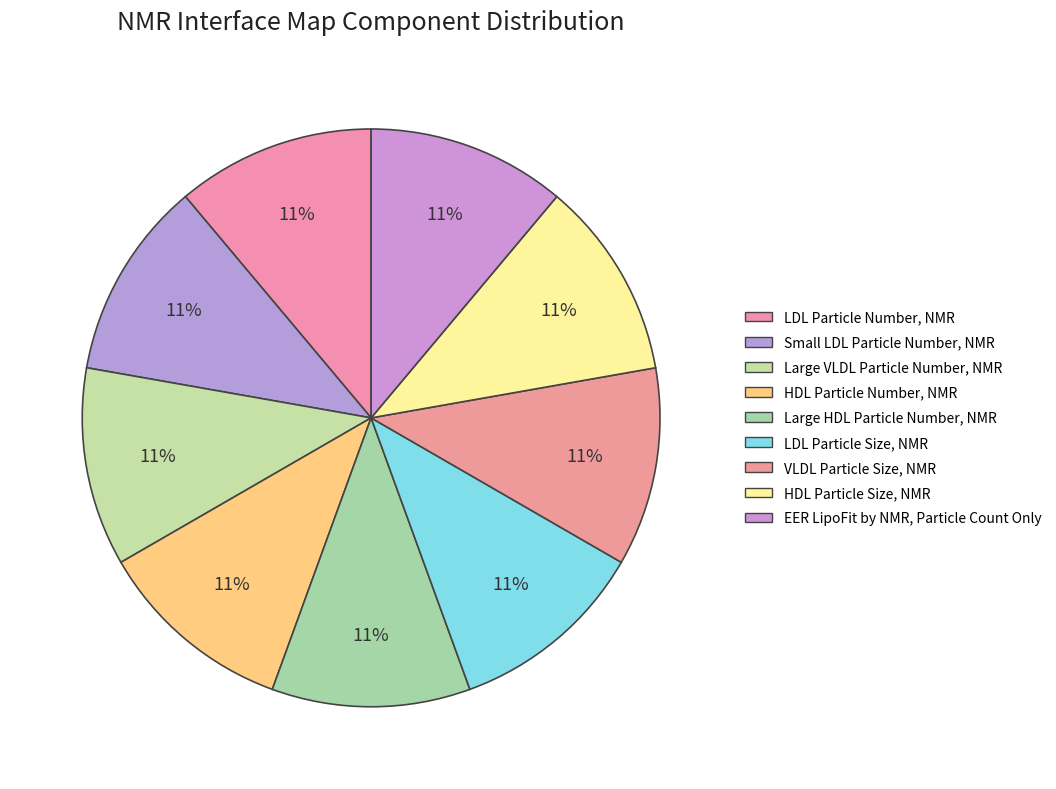

Which slice is the smallest?

HDL Particle Size, NMR